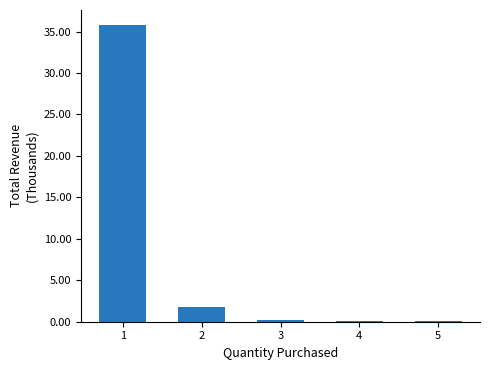

What is the maximum value shown in the chart?

35.8